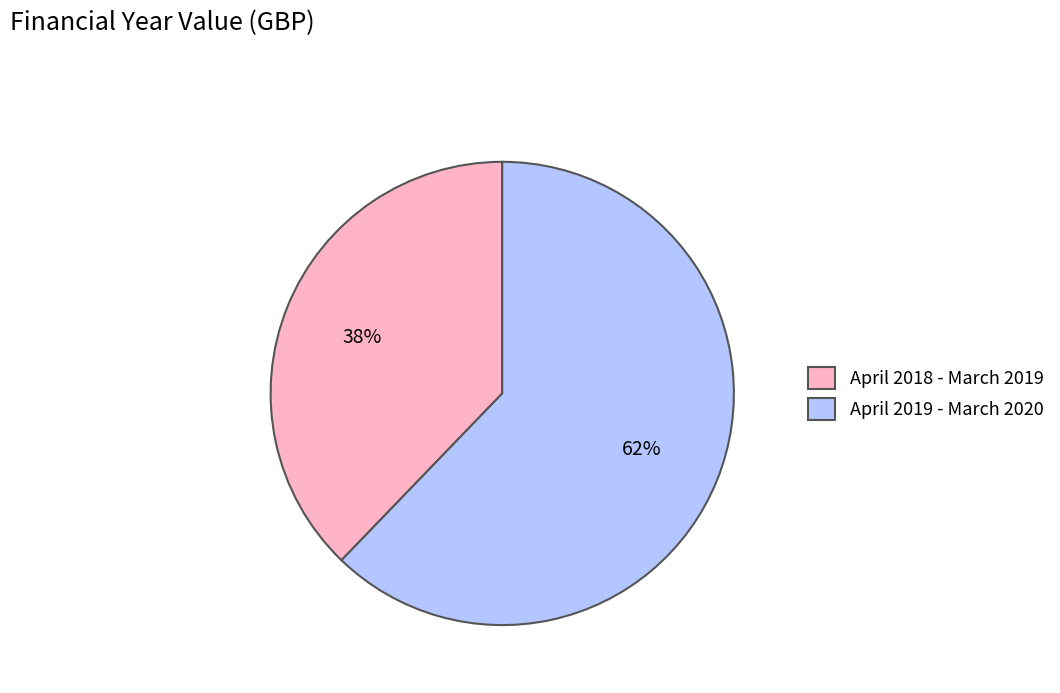

Is there a majority slice in this chart?

Yes